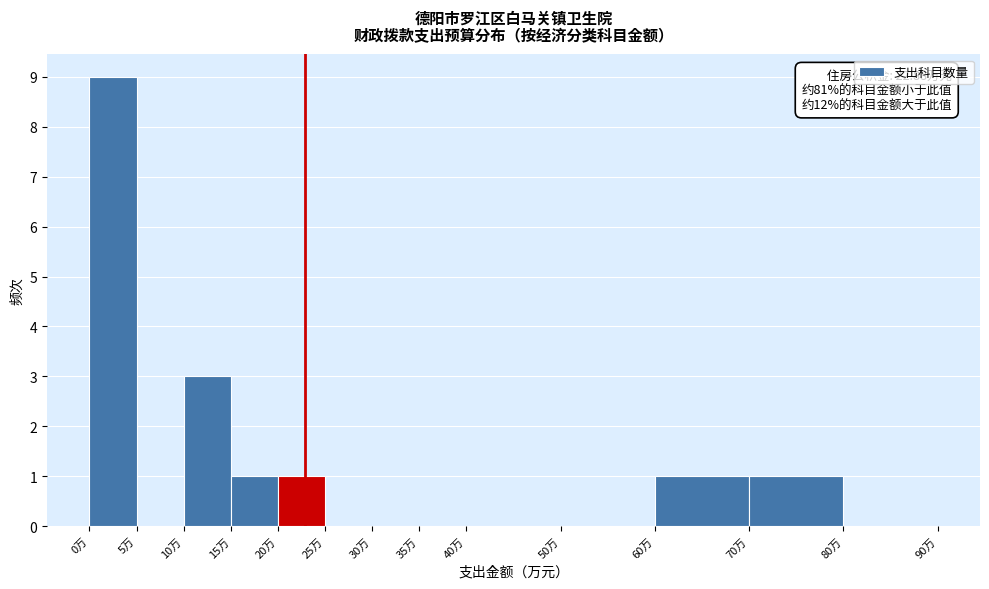

Over which range of the x-axis is the bar tallest?

0 to 5